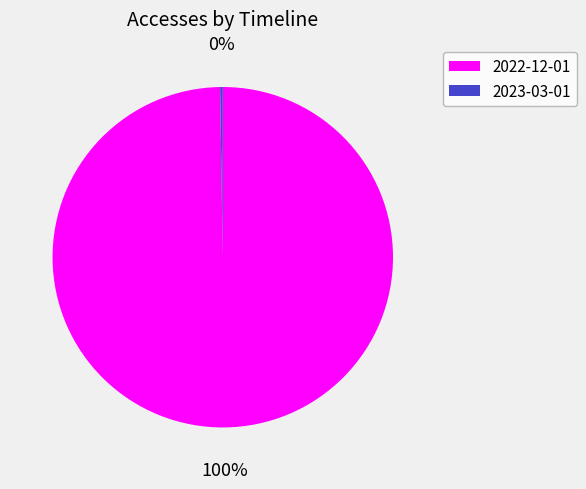

Which slice represents more than half of the pie?

2022-12-01